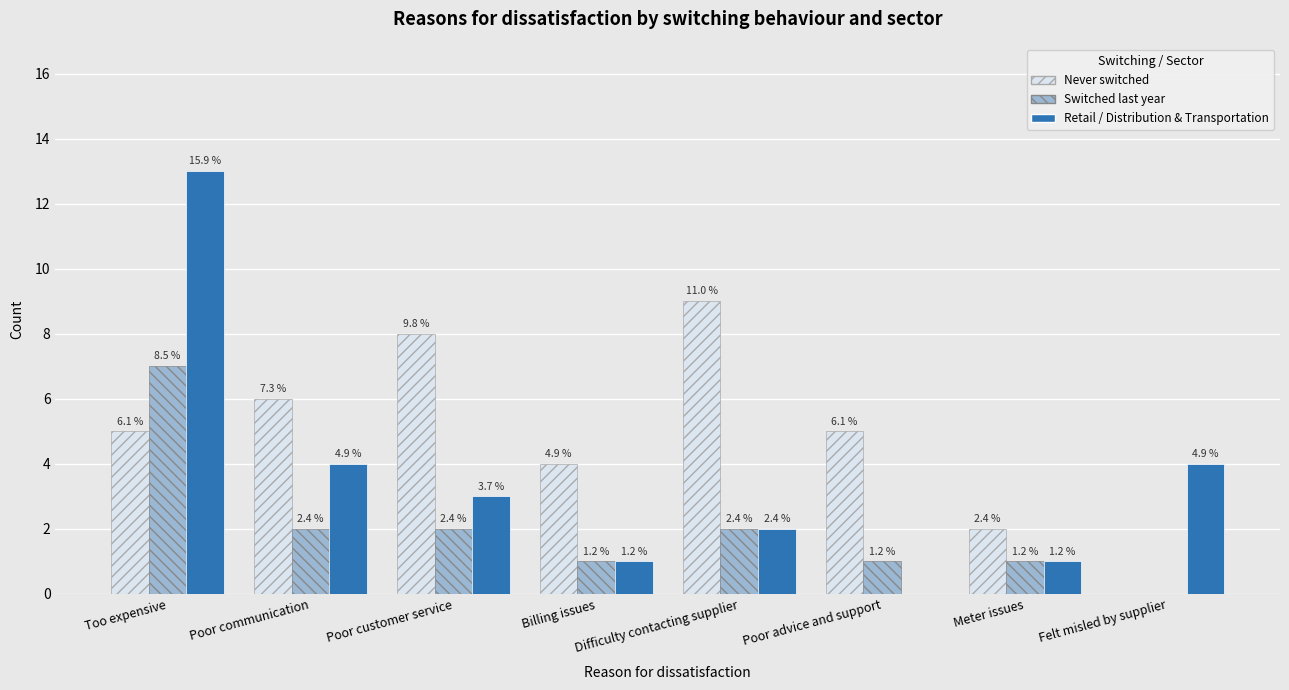

Reading left to right, what are all the values shown in this chart?

Never switched: 5	6	8	4	9	5	2	0
Switched last year: 7	2	2	1	2	1	1	0
Retail / Distribution & Transportation: 13	4	3	1	2	0	1	4